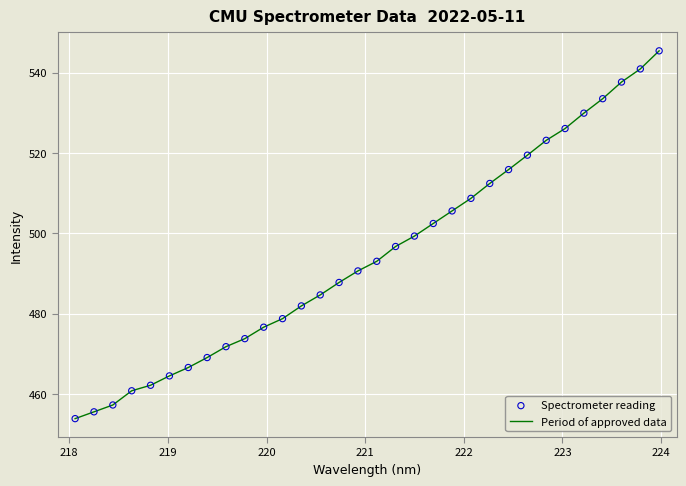

What is the difference between the maximum and minimum values?

91.6